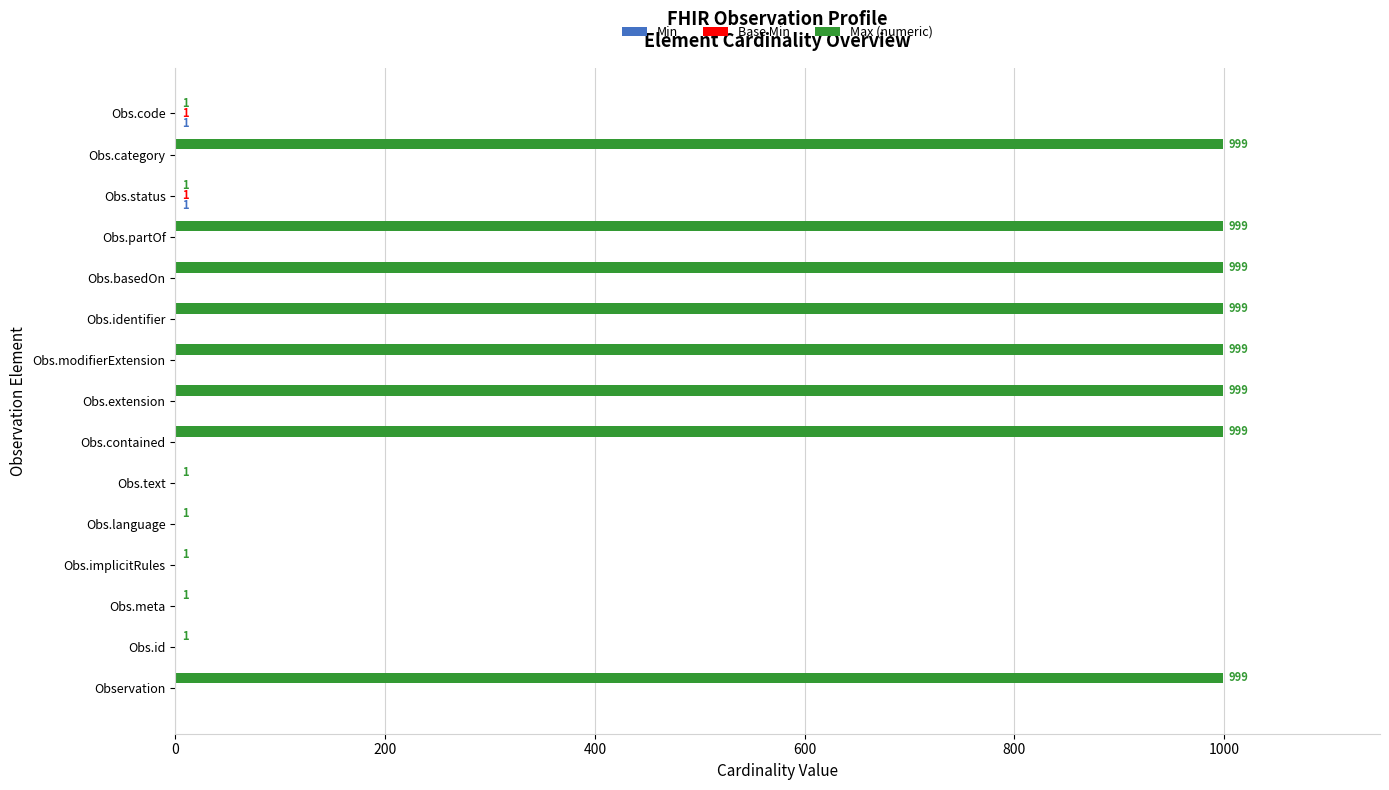

Which series has the largest total across all categories?

Max (numeric)